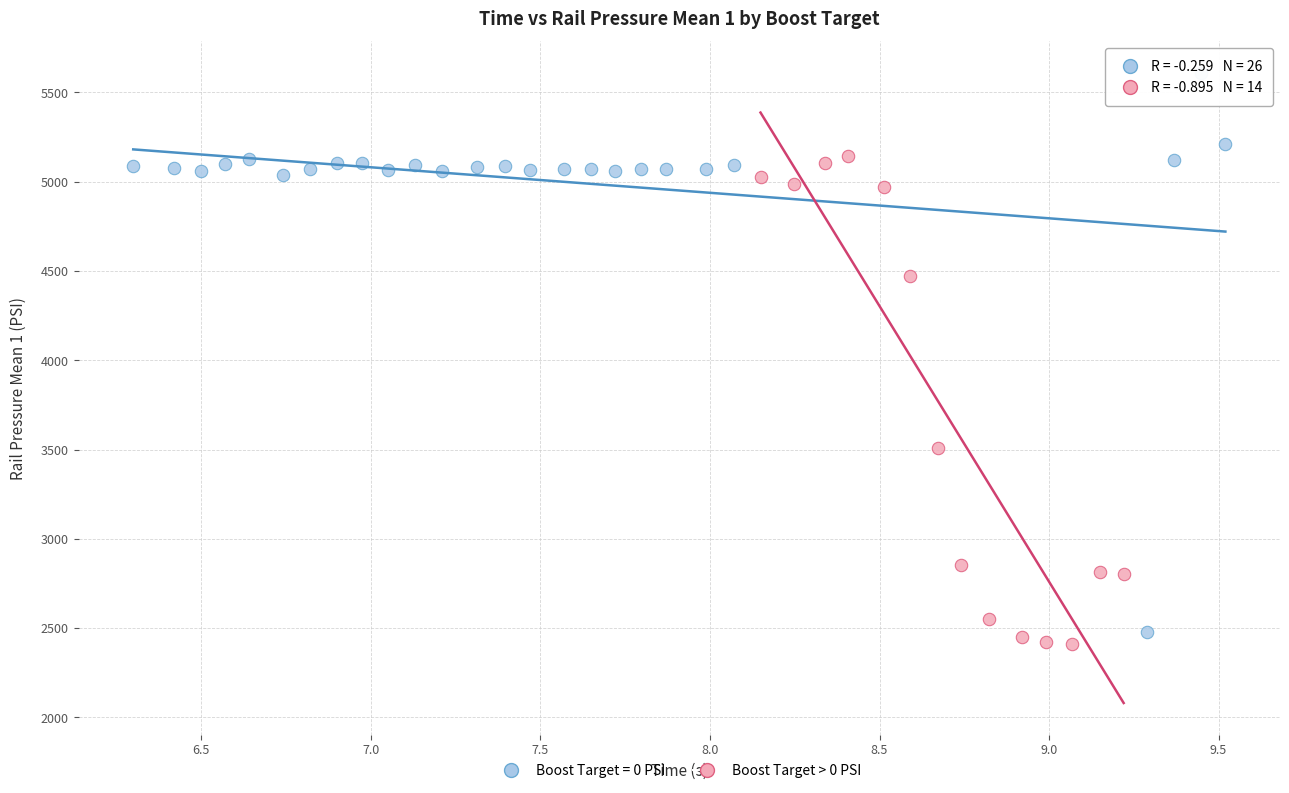

Which series contains the highest Y value?

Boost Target = 0 PSI